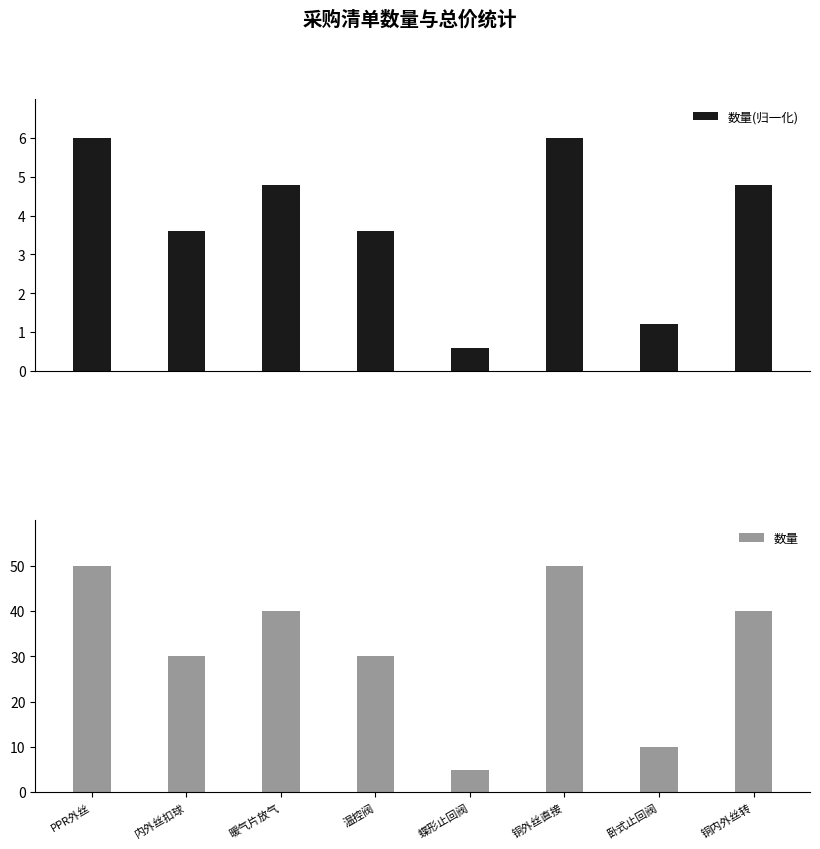

Which series has the largest total across all categories?

数量